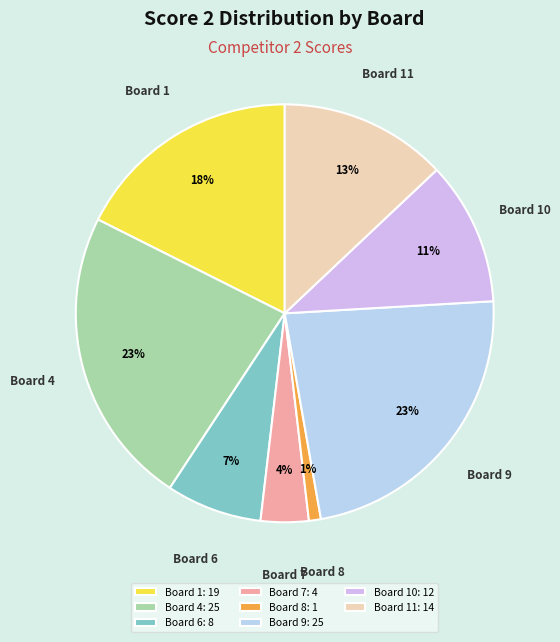

To the nearest percent, what portion does Board 7 represent?

4%